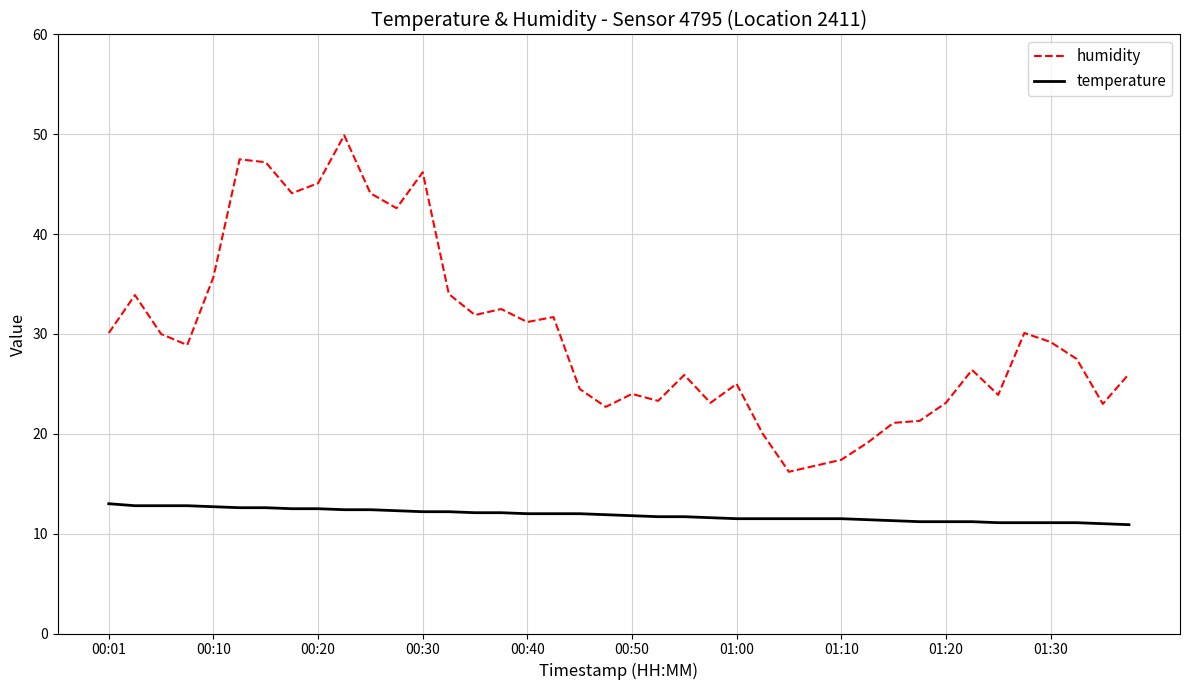

Rank the series by their maximum value, from highest to lowest.

humidity, temperature